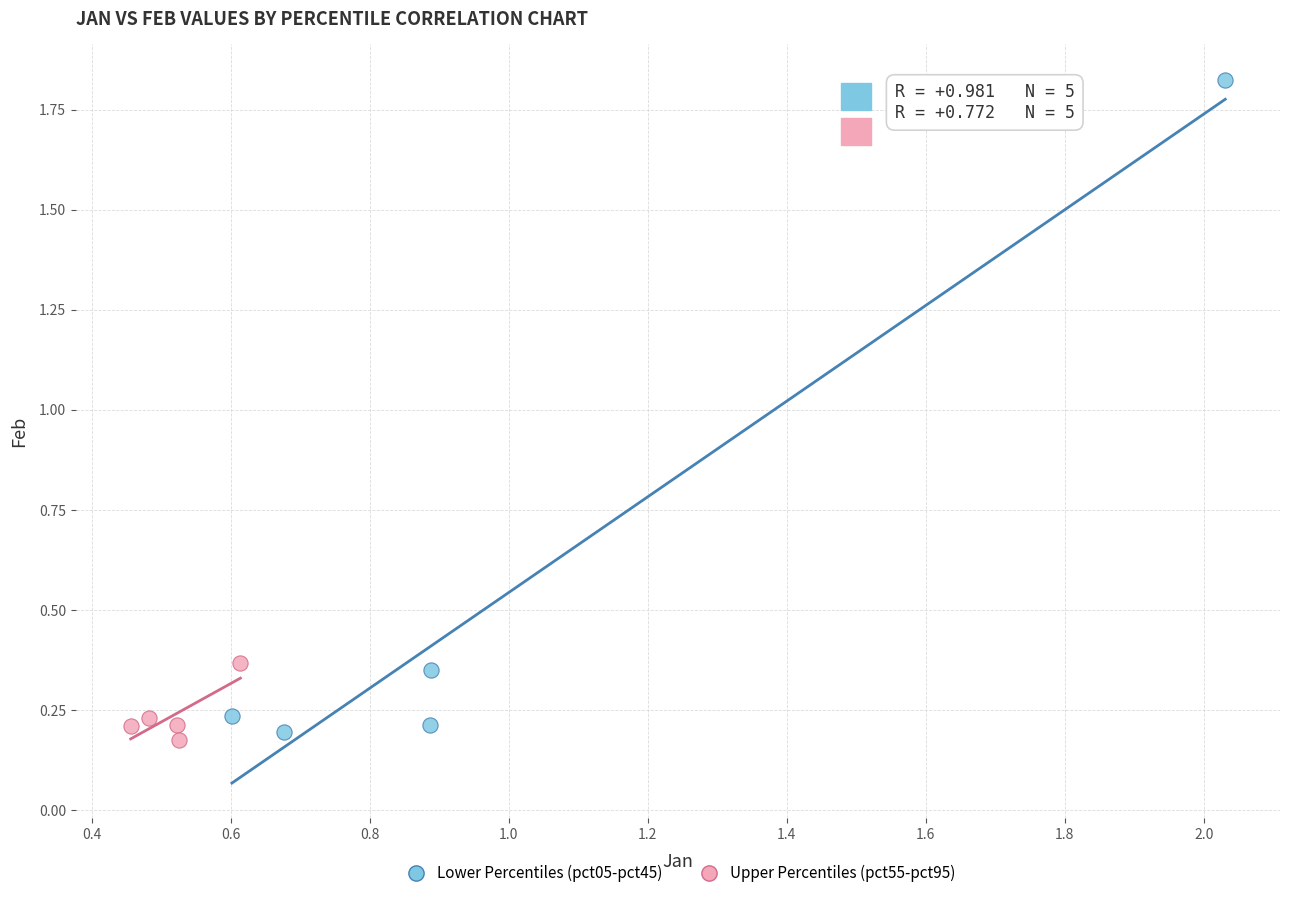

Which series reaches the maximum Y coordinate?

Lower Percentiles (pct05-pct45)